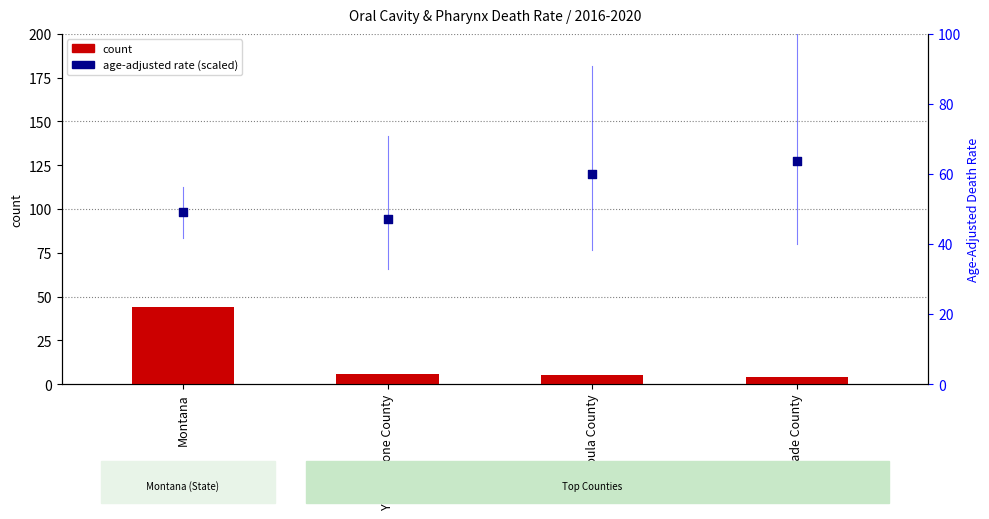

At how many categories does at least one series exceed 57?

2